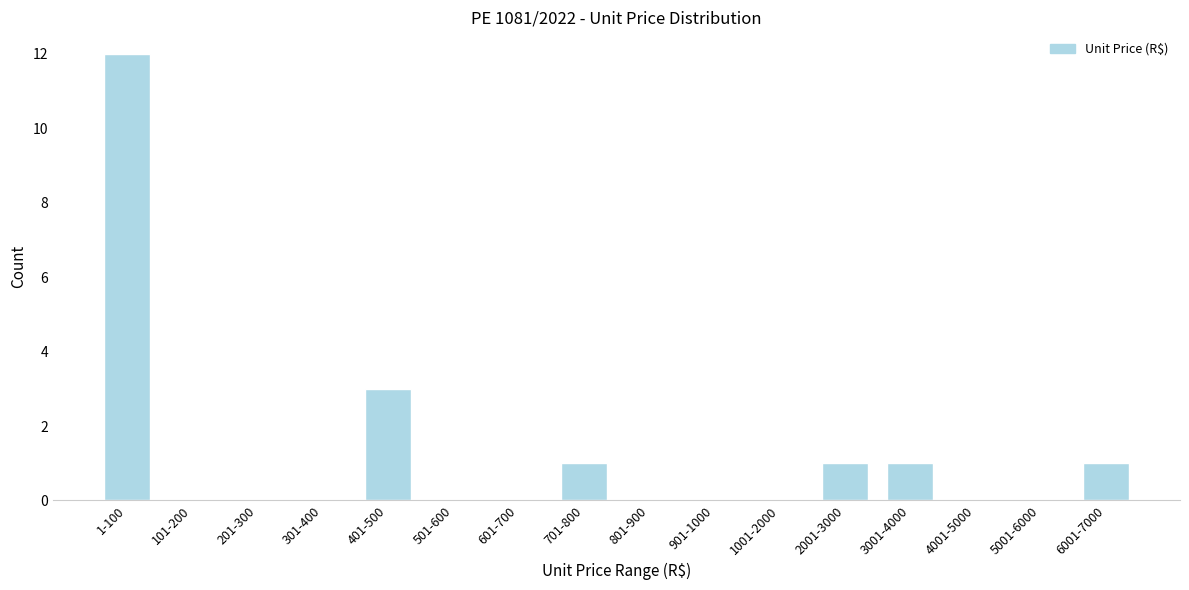

Reading right to left, extract all data points from this chart.

6001-7000=1	5001-6000=0	4001-5000=0	3001-4000=1	2001-3000=1	1001-2000=0	901-1000=0	801-900=0	701-800=1	601-700=0	501-600=0	401-500=3	301-400=0	201-300=0	101-200=0	1-100=12